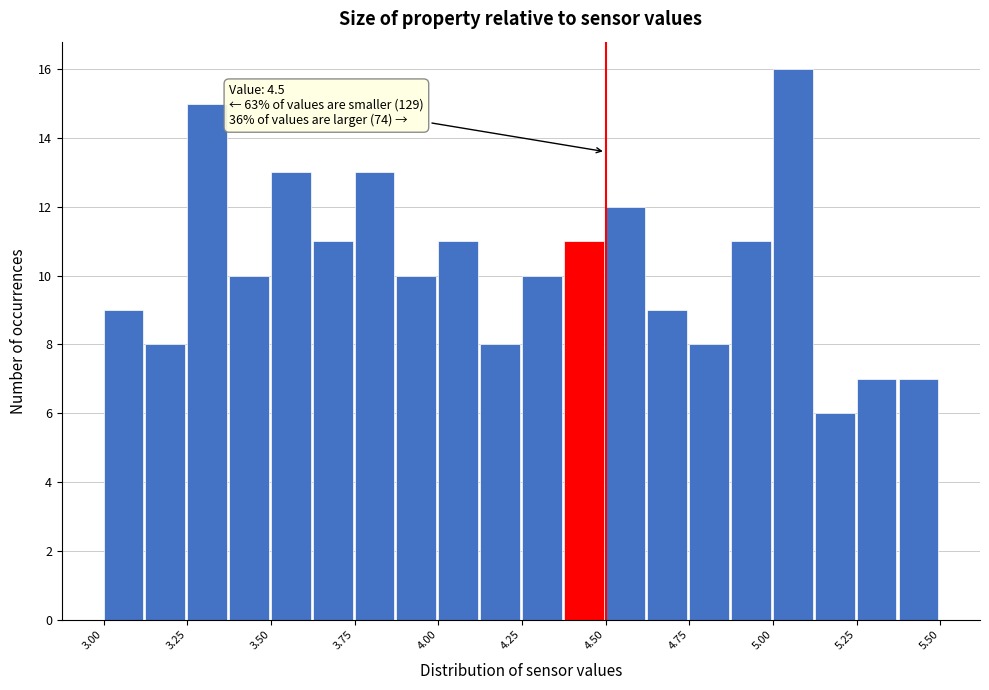

Around what value on the x-axis is the tallest bar? Give the approximate position of its centre, as read against the axis.

5.05